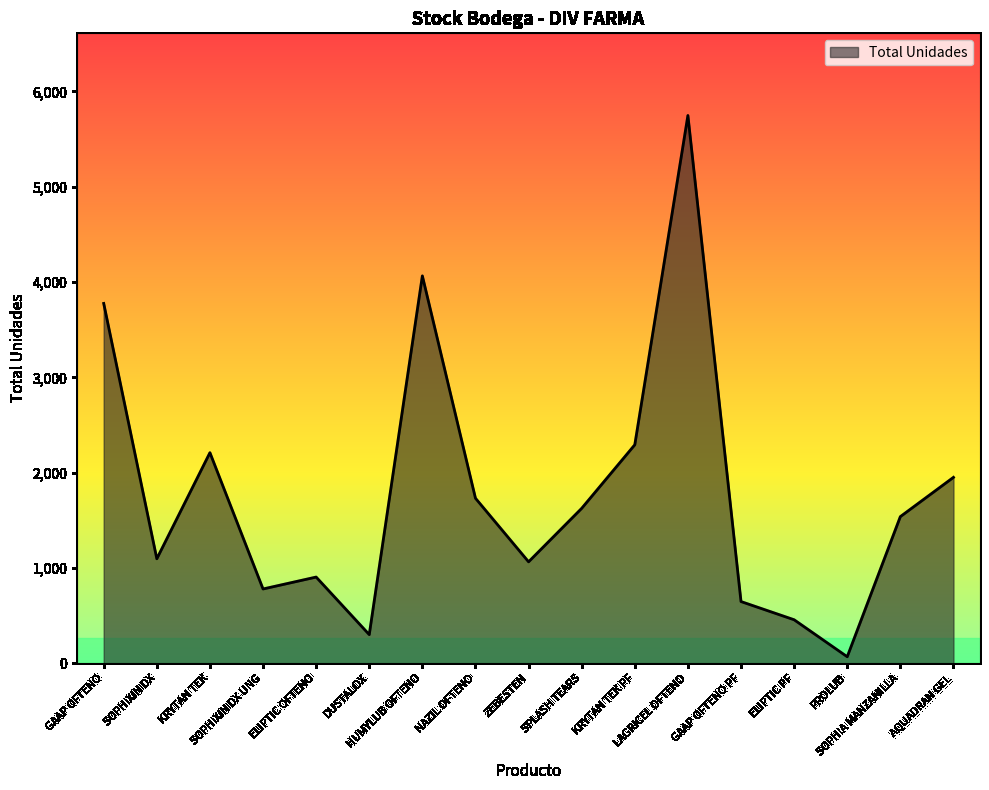

The chart shows a value of 2292 at KRYTAN TEK PF. True or false?

True